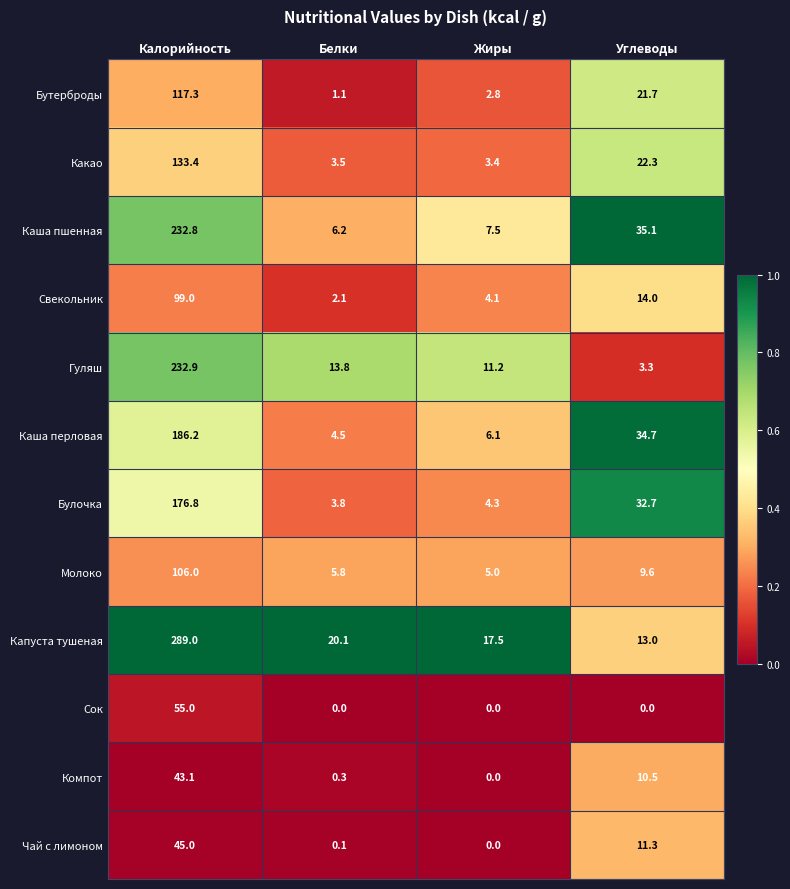

Between Калорийность and Жиры, which series saw the biggest shift?

Капуста тушеная